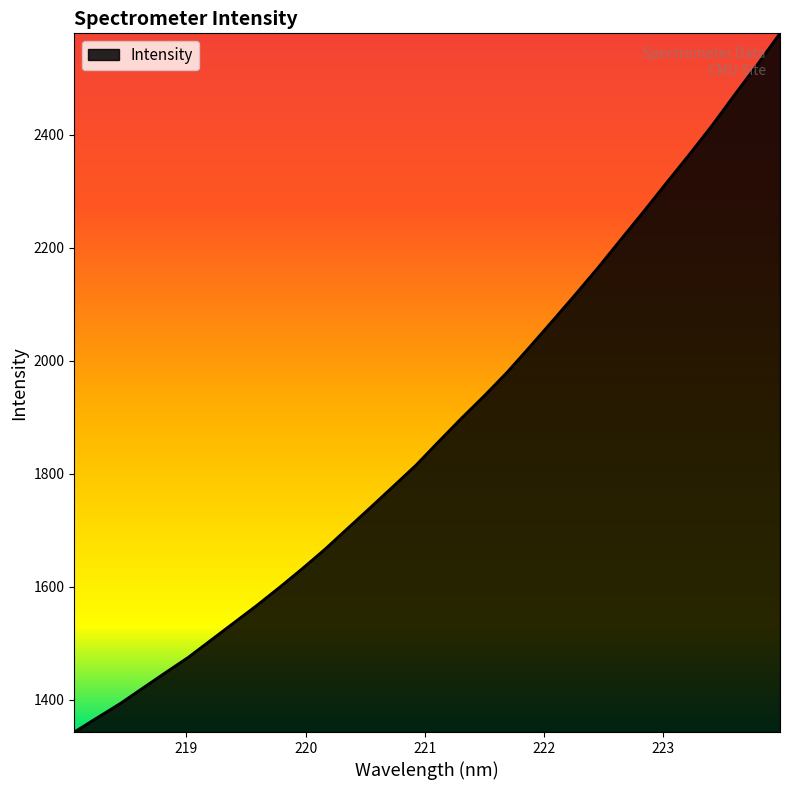

What is the minimum value shown in the chart?

1342.7